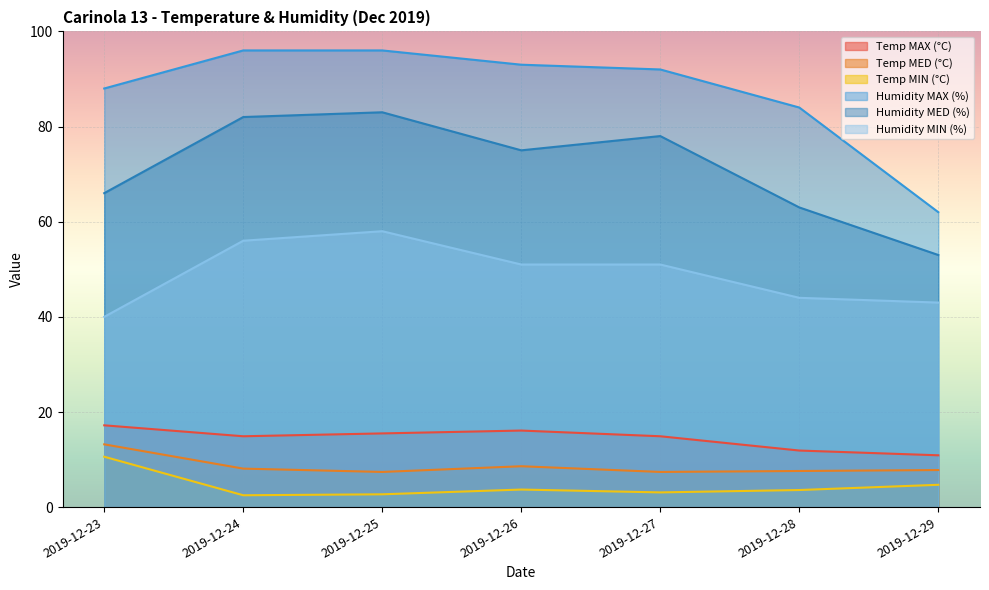

What is the difference between the second highest and second lowest values in the Temp MED (°C) series?

1.2